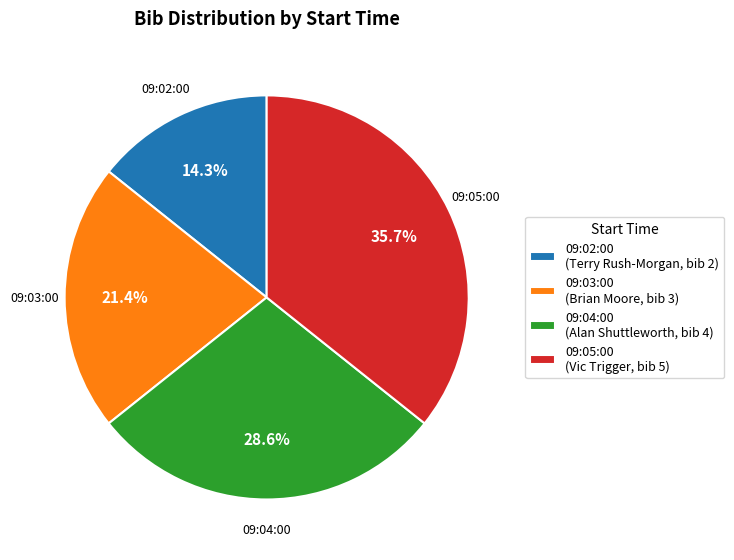

What percentage is the 09:03:00 slice, to the nearest percent?

21%